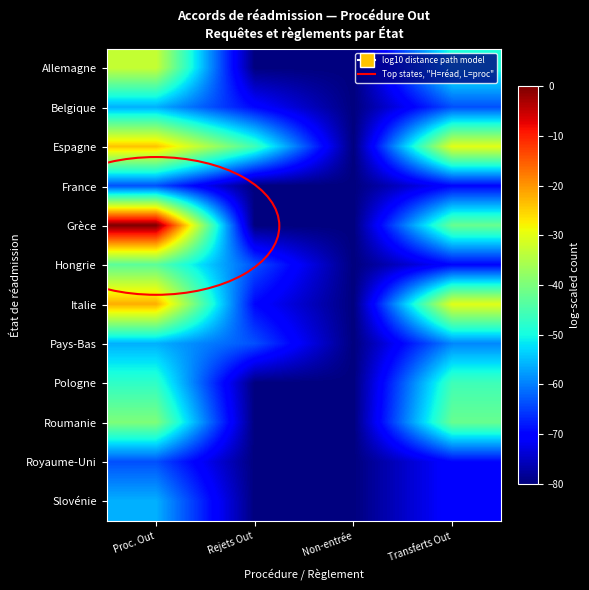

How many distinct data groups are displayed?

12